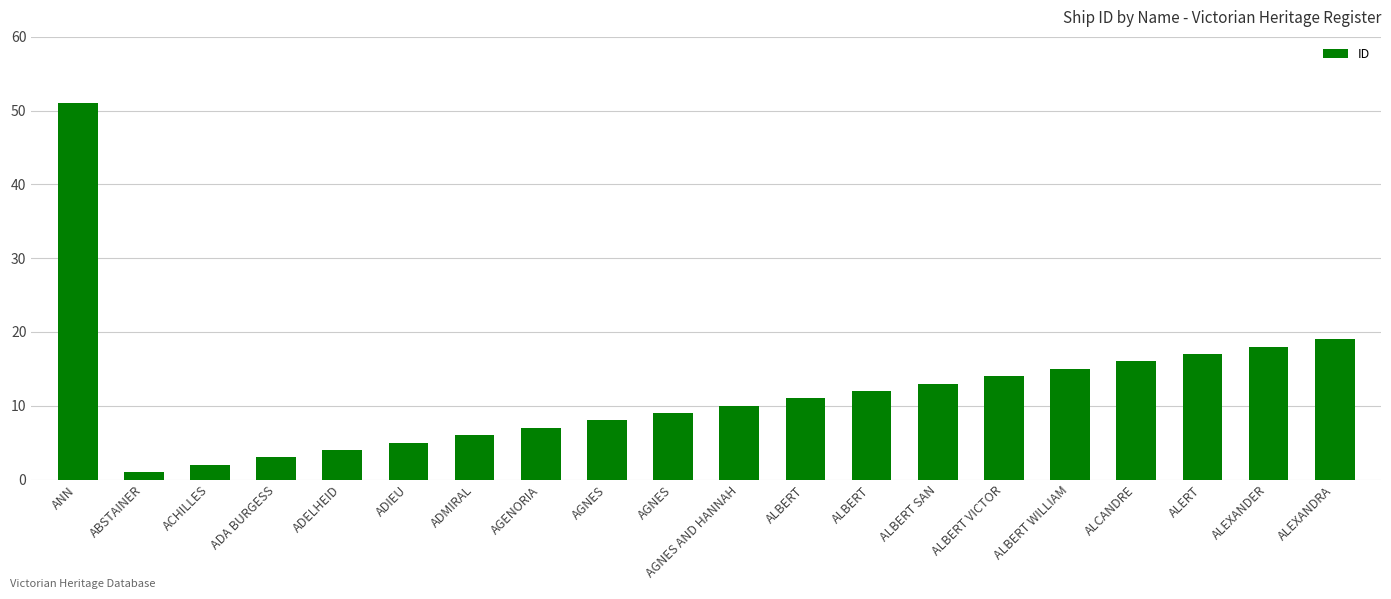

Reading left to right, transcribe all the data shown in this chart.

ANN=51	ABSTAINER=1	ACHILLES=2	ADA BURGESS=3	ADELHEID=4	ADIEU=5	ADMIRAL=6	AGENORIA=7	AGNES=8	AGNES=9	AGNES AND HANNAH=10	ALBERT=11	ALBERT=12	ALBERT SAN=13	ALBERT VICTOR=14	ALBERT WILLIAM=15	ALCANDRE=16	ALERT=17	ALEXANDER=18	ALEXANDRA=19